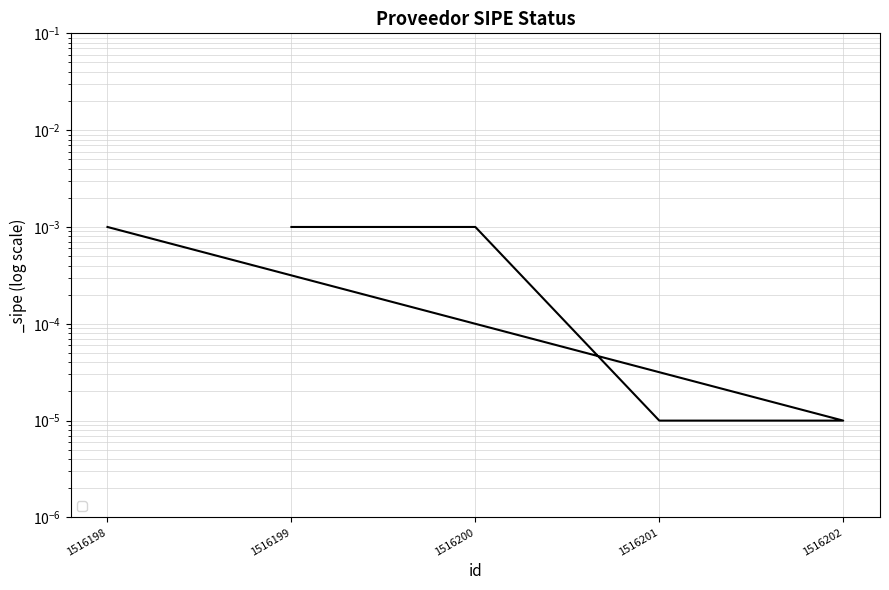

True or false: the data shows 0.0 at 1516200.

True